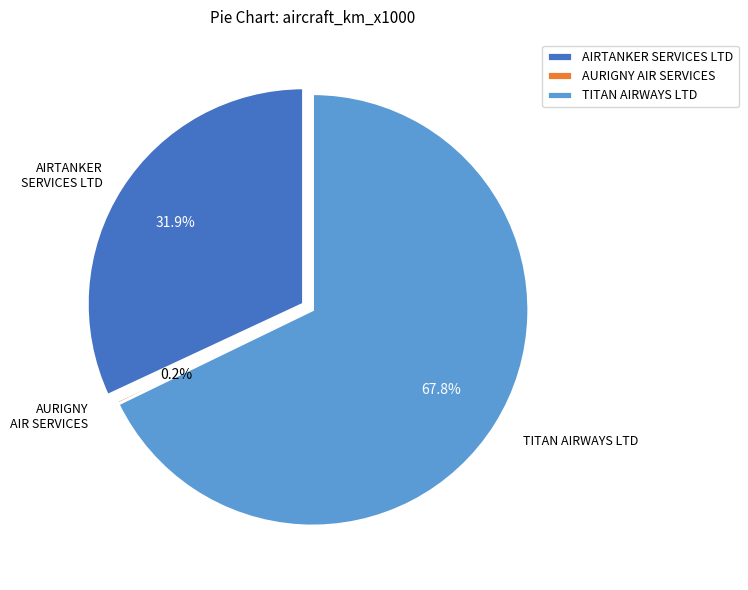

Approximately how many times larger is the value at TITAN AIRWAYS LTD compared to AIRTANKER SERVICES LTD?

2.1